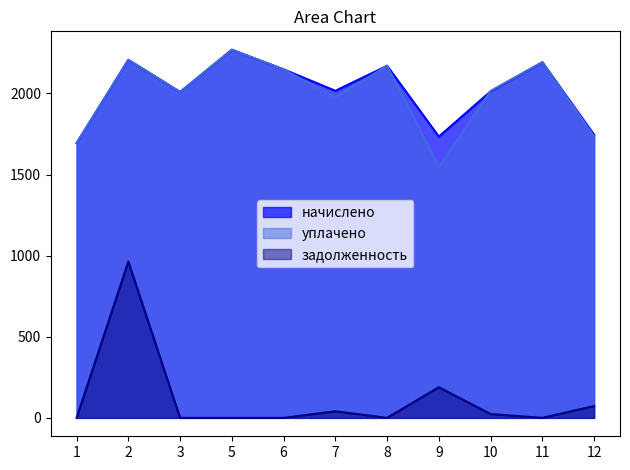

Is it true that уплачено equals 2192.3 at 11?

True